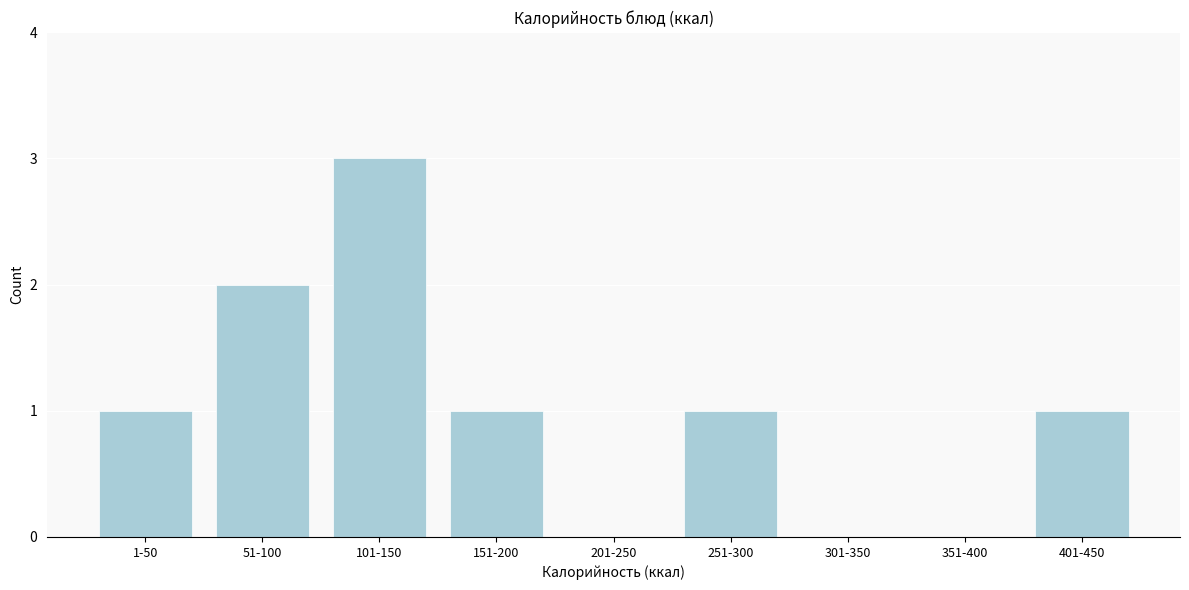

What is the sum of the values at 101-150 and 251-300?

4